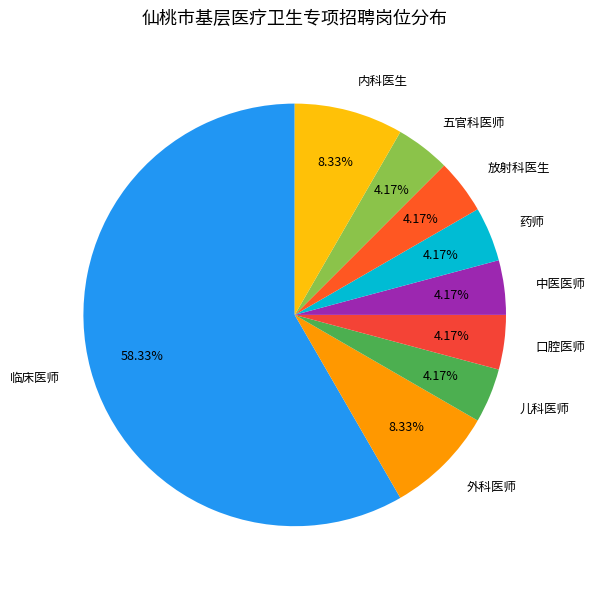

The 儿科医师 slice represents 12% of the pie. True or false?

False